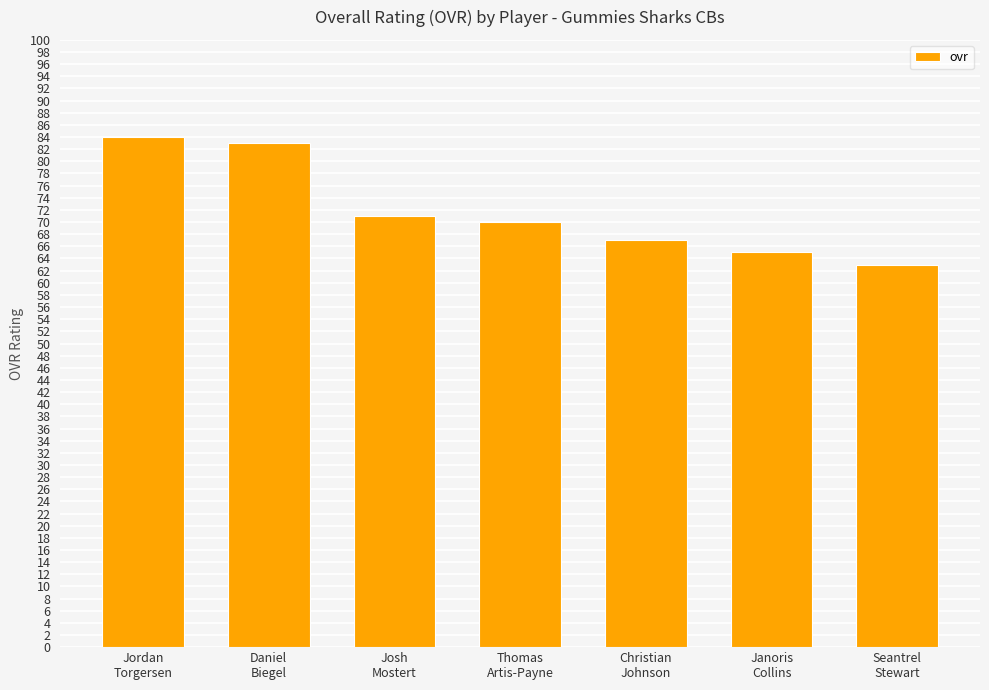

Rank the categories by value from lowest to highest.

Seantrel
Stewart, Janoris
Collins, Christian
Johnson, Thomas
Artis-Payne, Josh
Mostert, Daniel
Biegel, Jordan
Torgersen